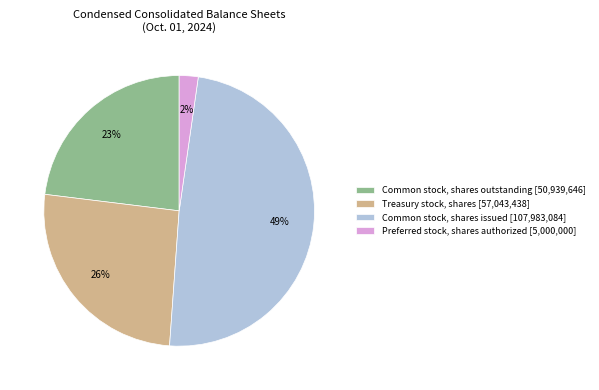

Rank the categories by value from lowest to highest.

Preferred stock, shares authorized [5,000,000], Common stock, shares outstanding [50,939,646], Treasury stock, shares [57,043,438], Common stock, shares issued [107,983,084]